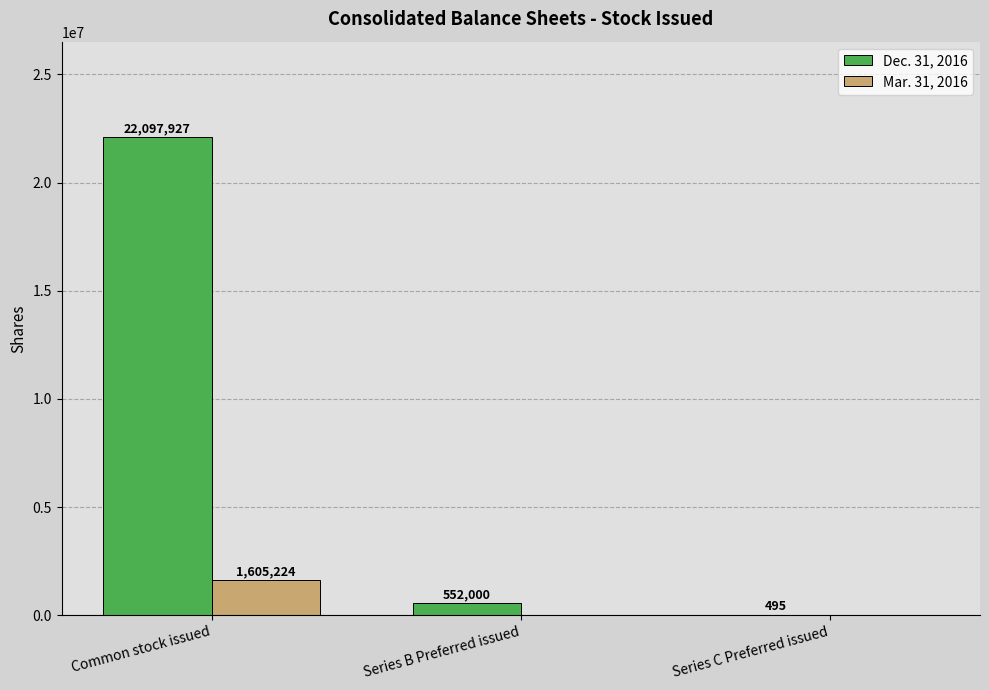

Which series has the largest range (max minus min)?

Dec. 31, 2016